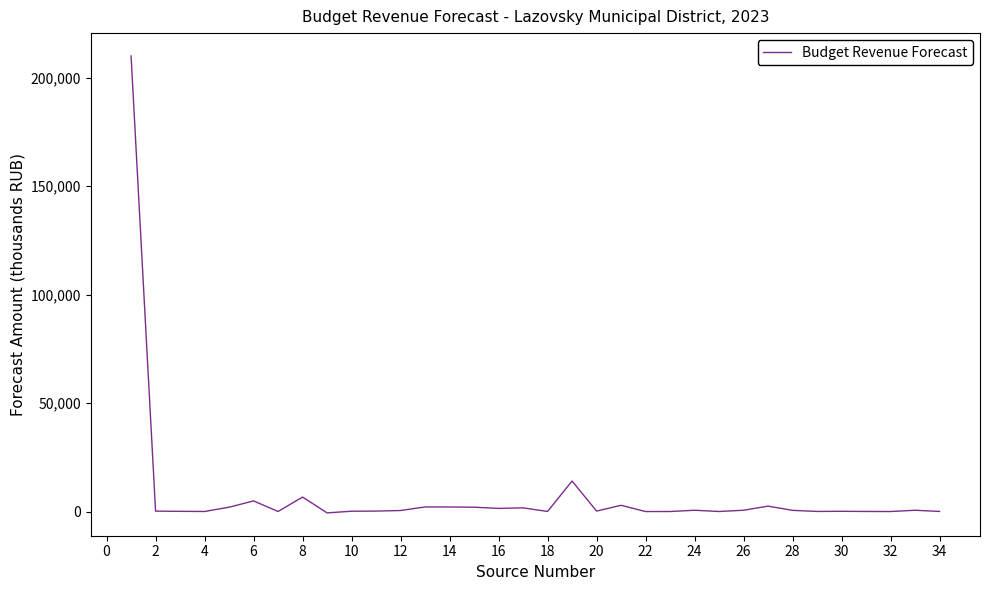

What is the maximum value shown in the chart?

209979.6